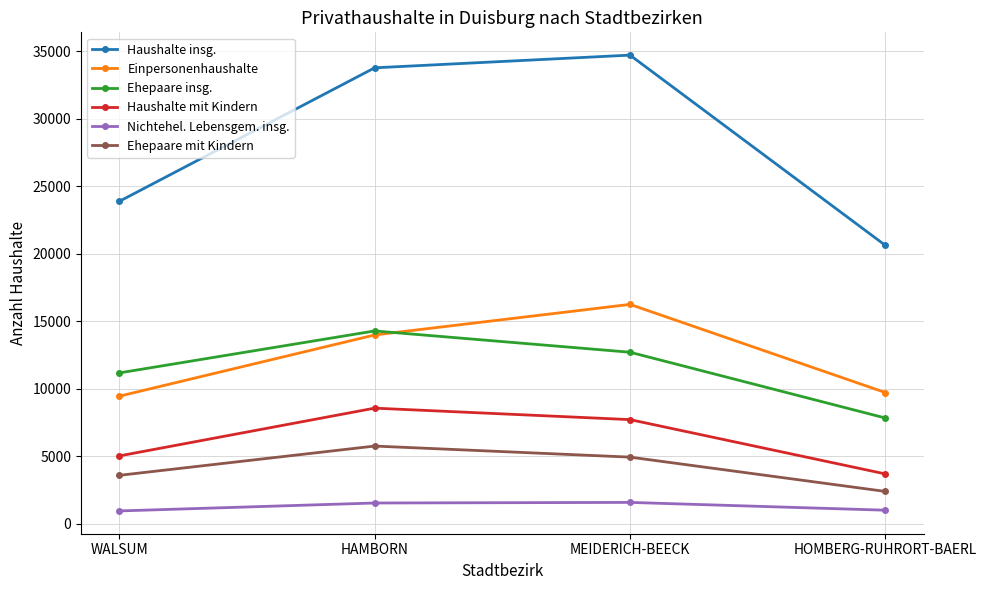

True or false: Einpersonenhaushalte and Haushalte insg. intersect in this chart.

False